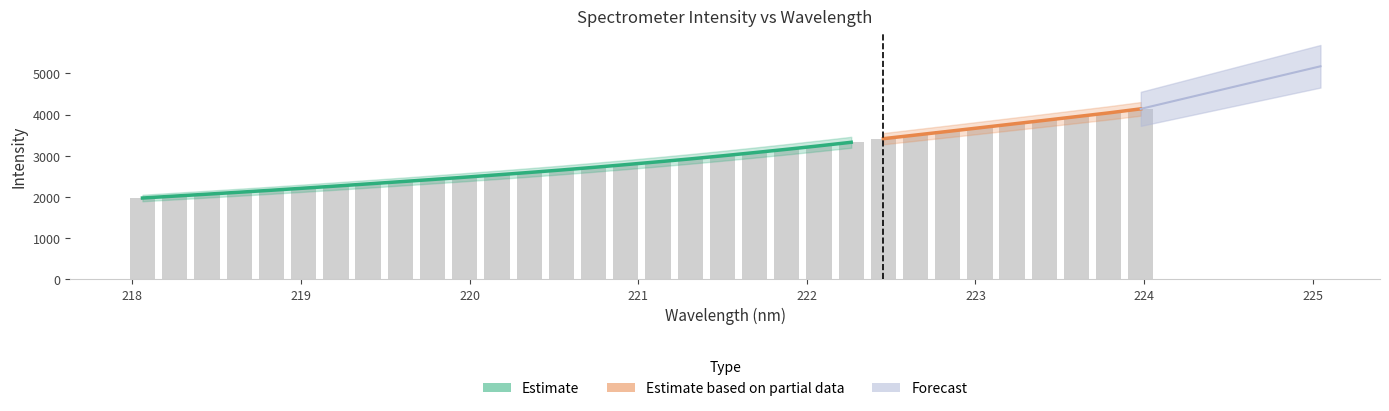

List the labels in order of value, largest first.

223.9802, 223.7895, 223.5987, 223.408, 223.2172, 223.0264, 222.8355, 222.6447, 222.4538, 222.263, 222.0721, 221.8812, 221.6902, 221.4993, 221.3083, 221.1174, 220.9264, 220.7354, 220.5444, 220.3533, 220.1623, 219.9712, 219.7801, 219.589, 219.3979, 219.2067, 219.0156, 218.8244, 218.6332, 218.442, 218.2508, 218.0596